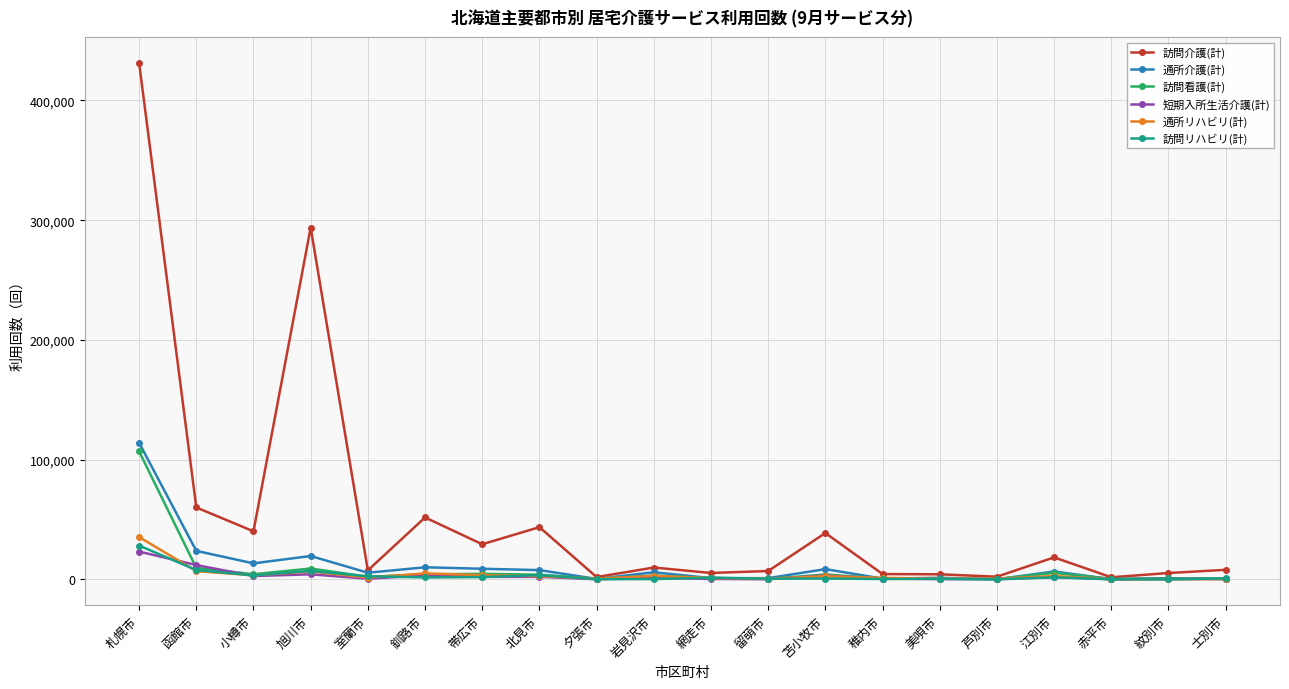

True or false: 通所リハビリ(計) has more than 0 interior local peaks.

True